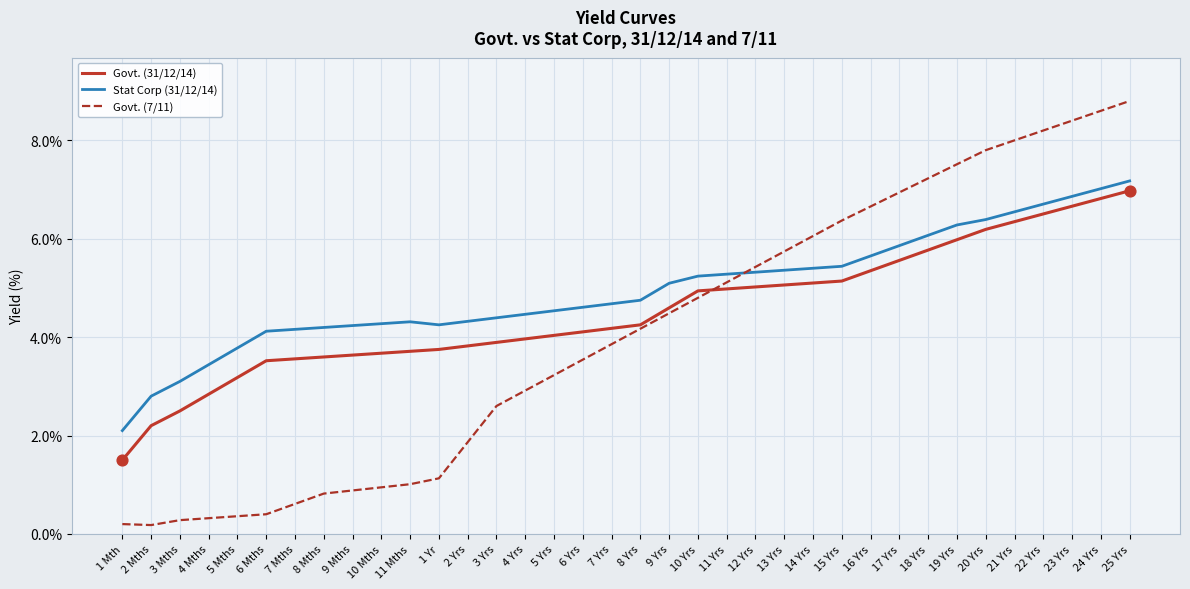

Between 4 Mths and 4 Yrs, which series saw the biggest shift?

Govt. (7/11)